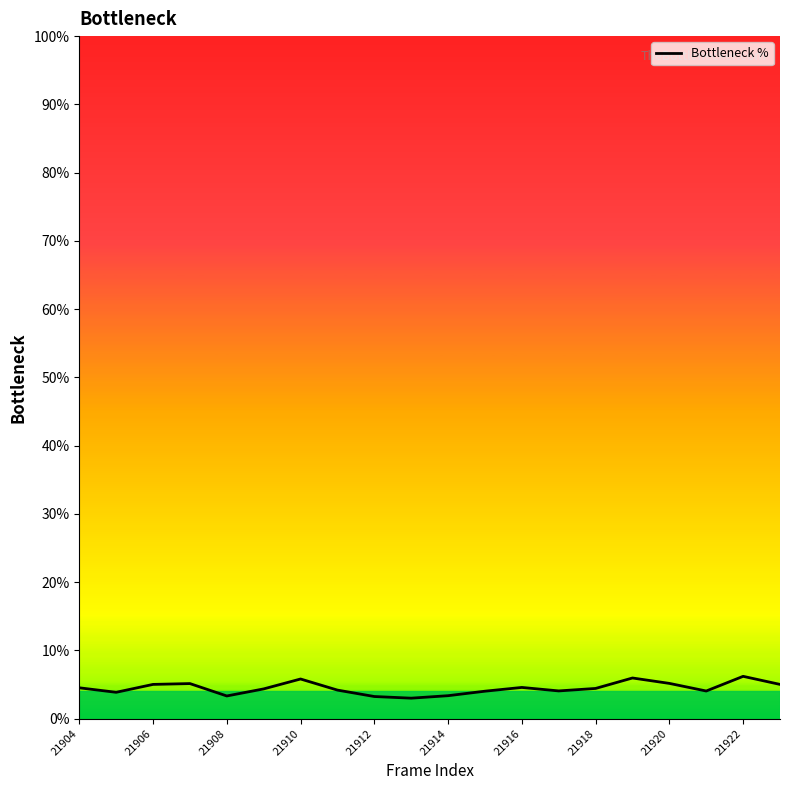

What is the minimum value shown in the chart?

3.0